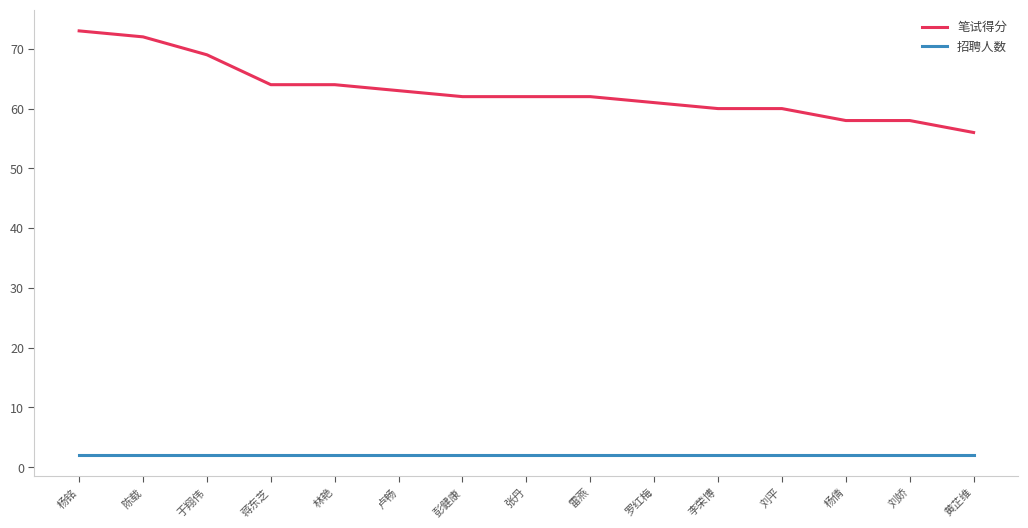

What is the minimum value shown in the chart?

2